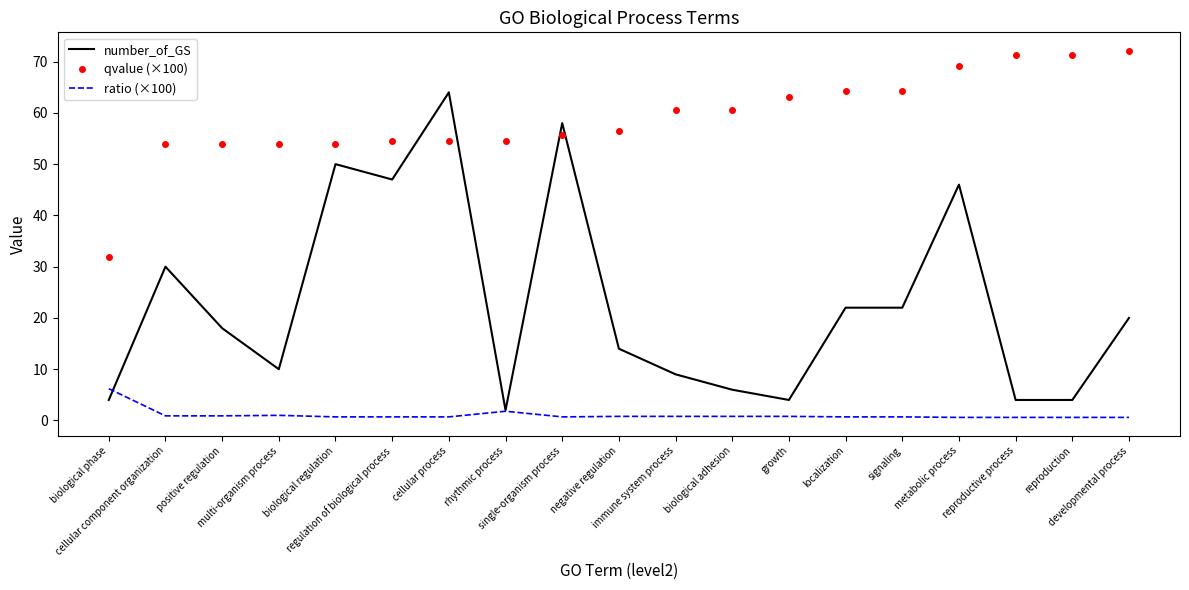

What is the approximate value of ratio (×100) at reproductive process?

0.6